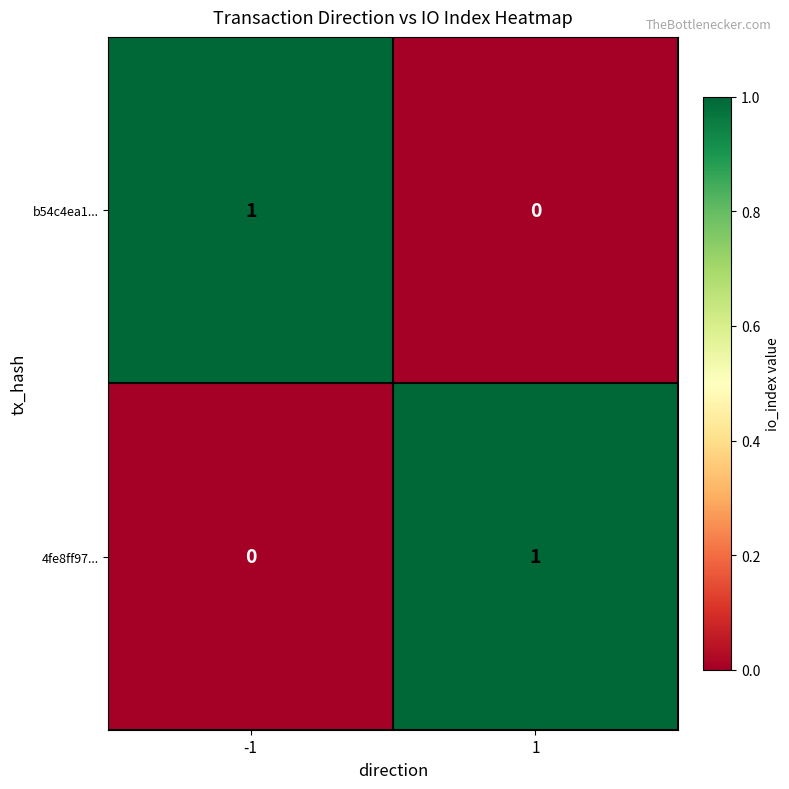

The value of 4fe8ff97... at -1 is 0. True or false?

True